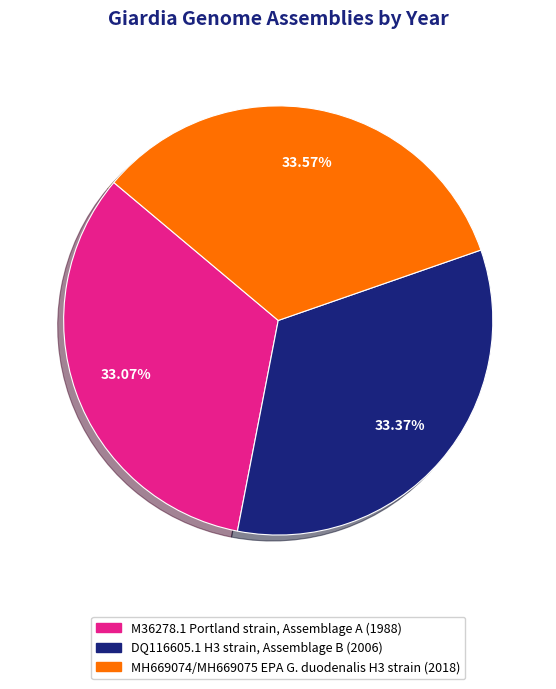

What percentage do MH669074/MH669075 EPA G. duodenalis H3 strain and DQ116605.1 H3 strain, Assemblage B together represent?

66.9%